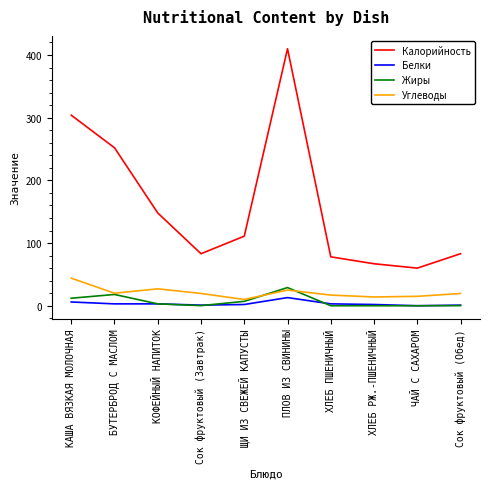

What are all the series names shown in the legend?

Калорийность, Белки, Жиры, Углеводы